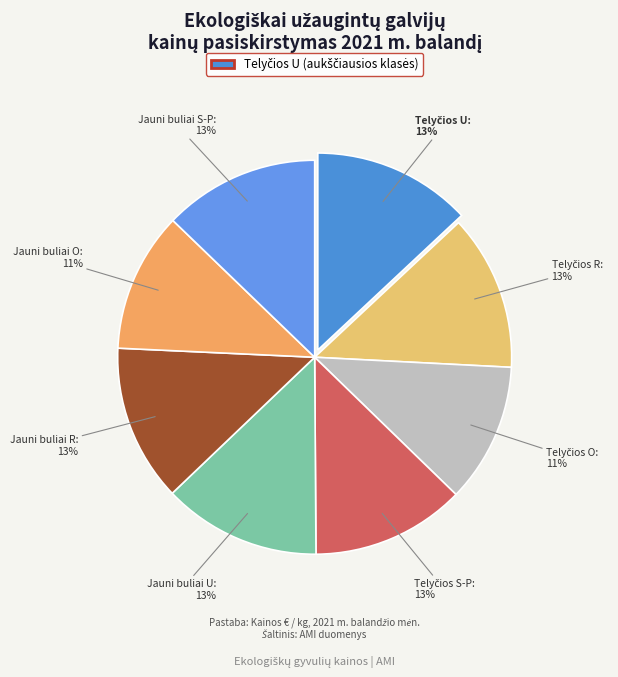

Which category has the biggest portion of the pie?

Telyčios U